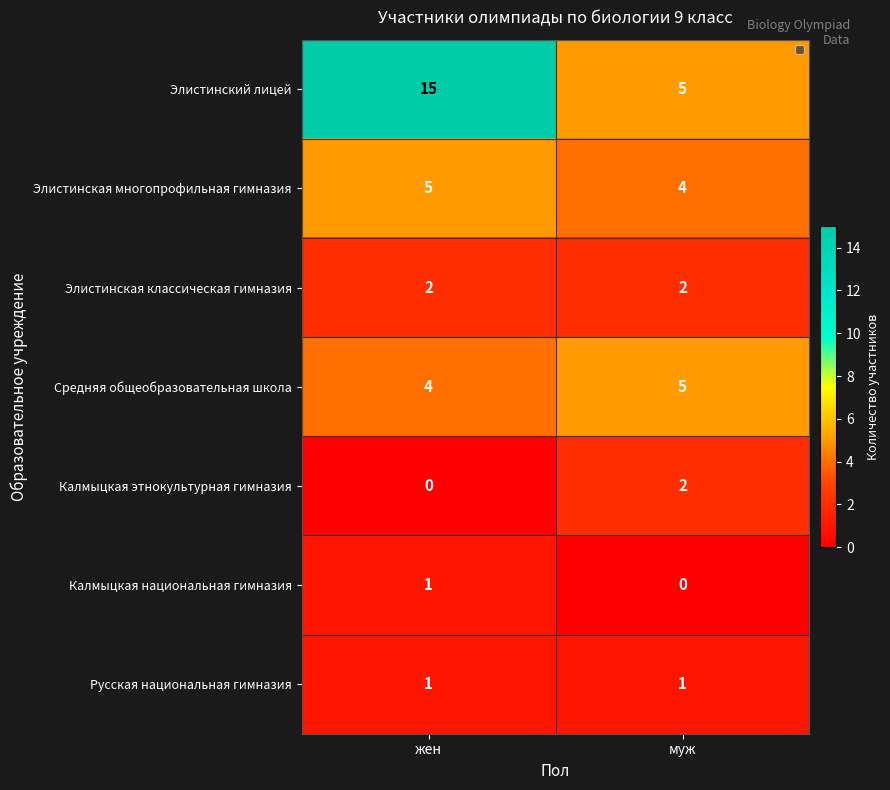

Where is Калмыцкая этнокультурная гимназия nearest to the value 1?

жен